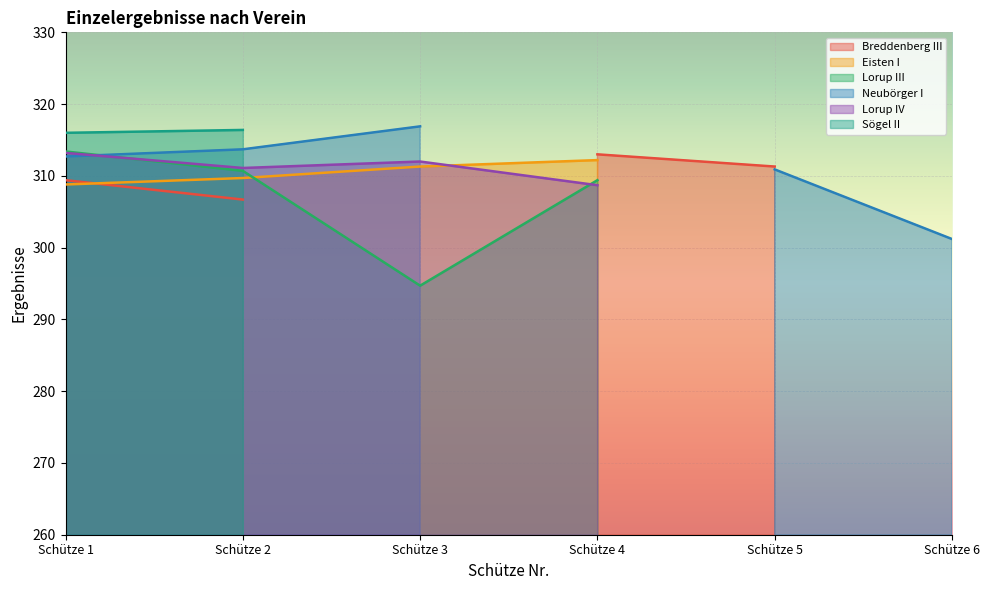

Where is Eisten I nearest to the value 156?

Schütze 1